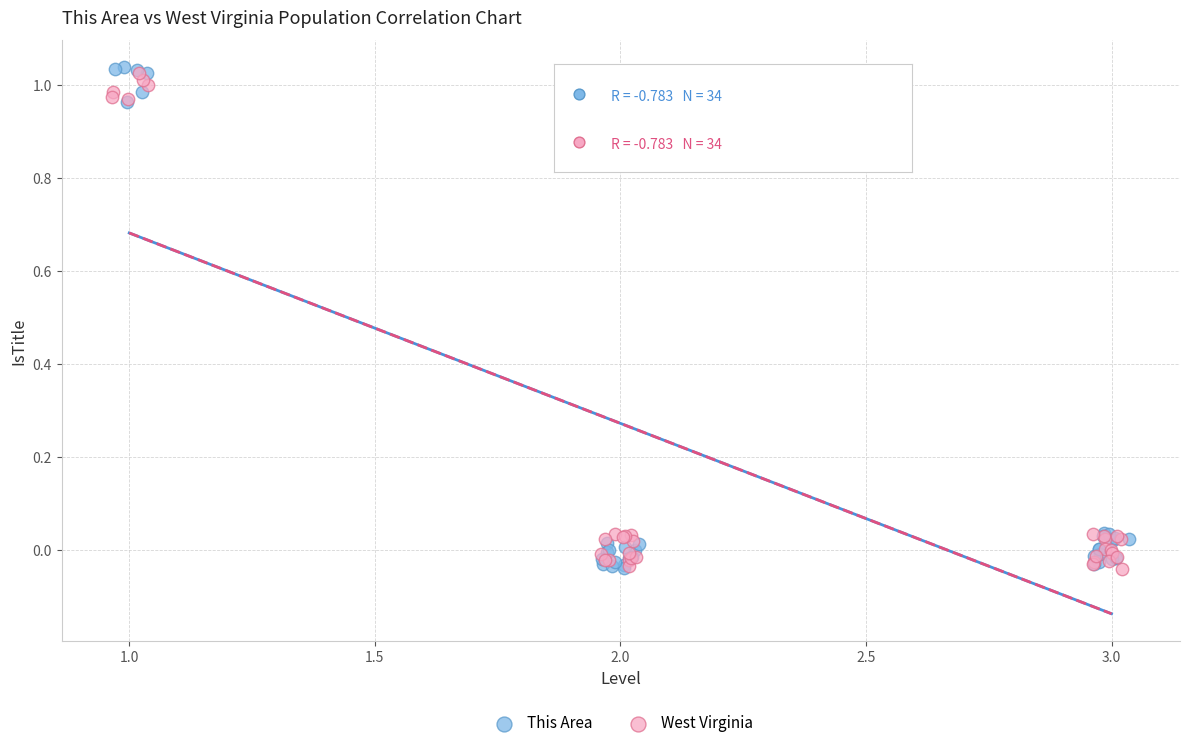

Which series reaches the maximum Y coordinate?

This Area